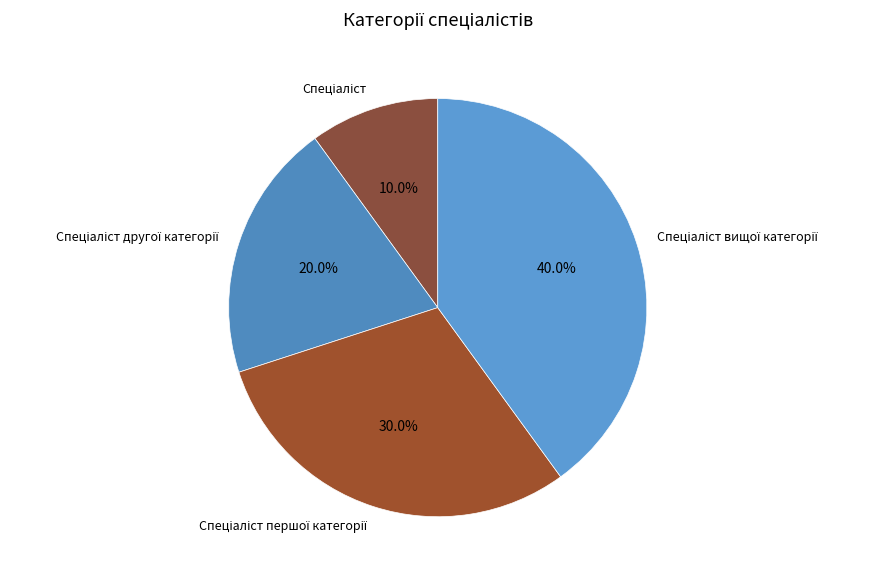

How many slices are in this pie chart?

4